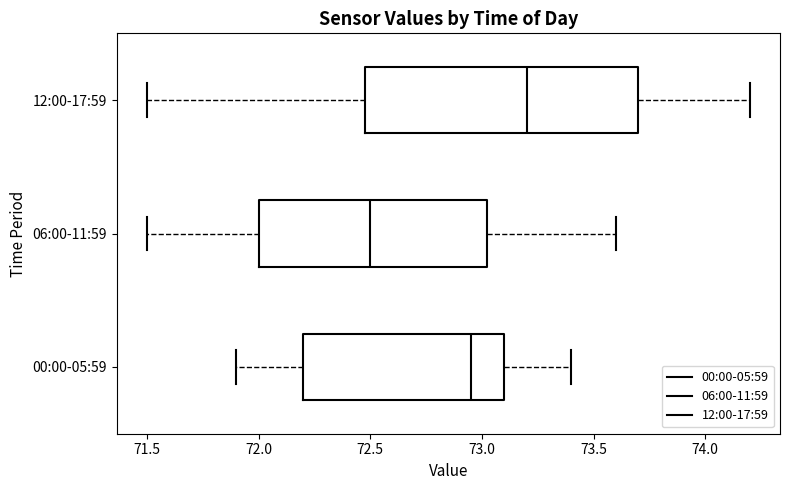

Reading bottom to top, read every box against the x-axis: the position of its median line, the range the box covers, and the ends of its whiskers. The values are not printed on the chart, so give them approximately, as read against the axis.

00:00-05:59: median 72.95, box 72.20 to 73.10, whiskers 71.90 to 73.40
06:00-11:59: median 72.50, box 72.00 to 73.05, whiskers 71.50 to 73.60
12:00-17:59: median 73.20, box 72.50 to 73.70, whiskers 71.50 to 74.20